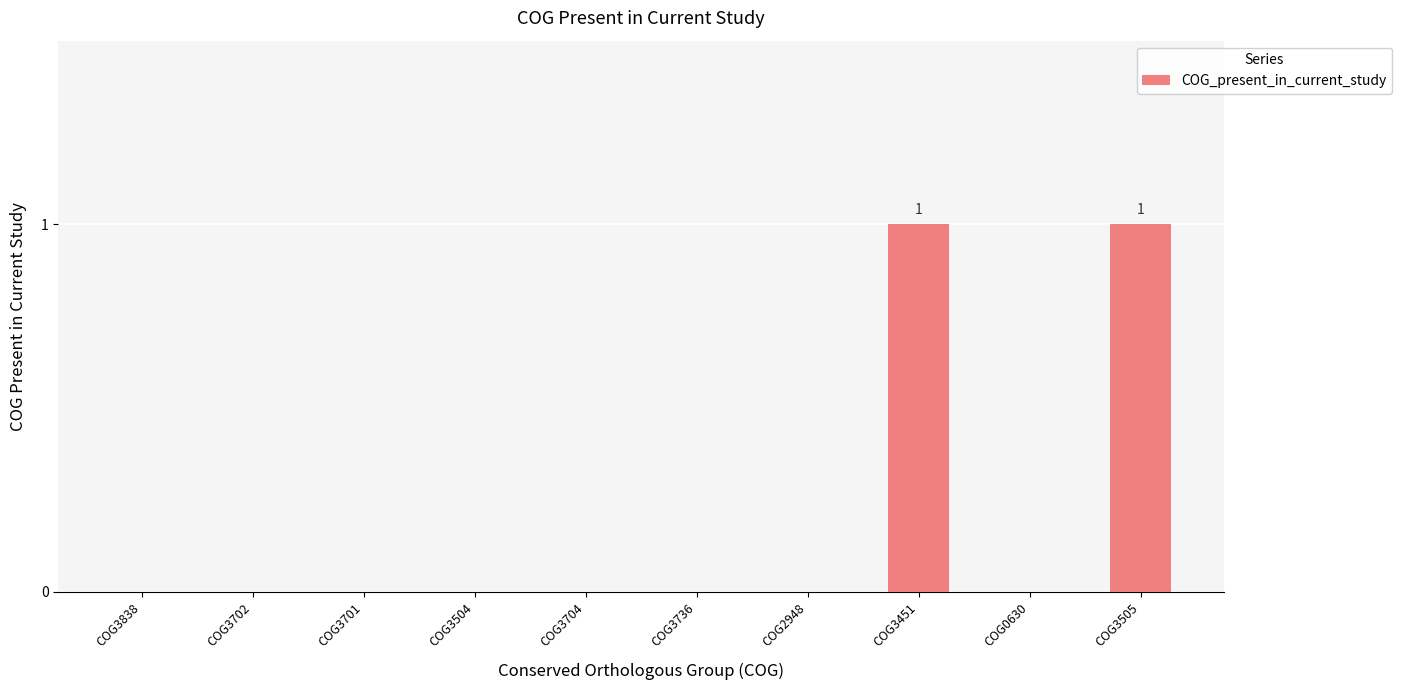

Are the bars grouped side by side (vs. stacked)?

No